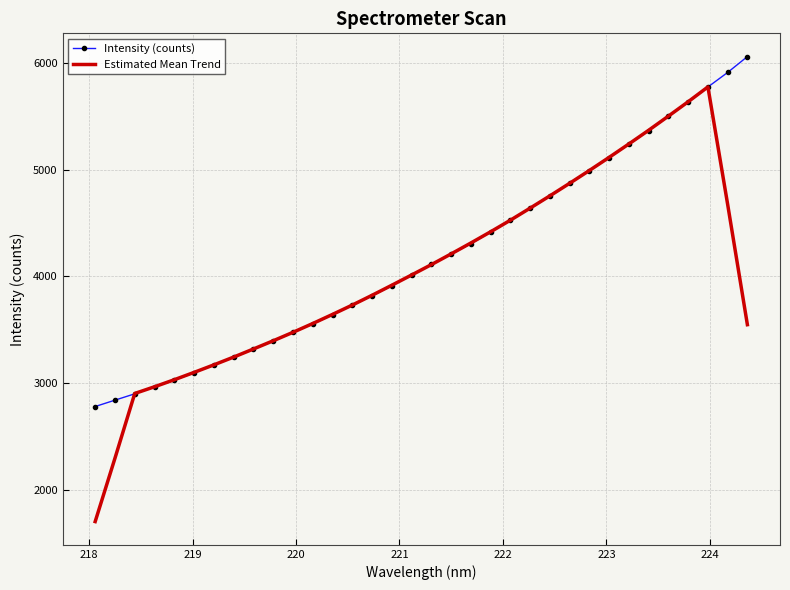

What is the smallest value displayed?

1705.2